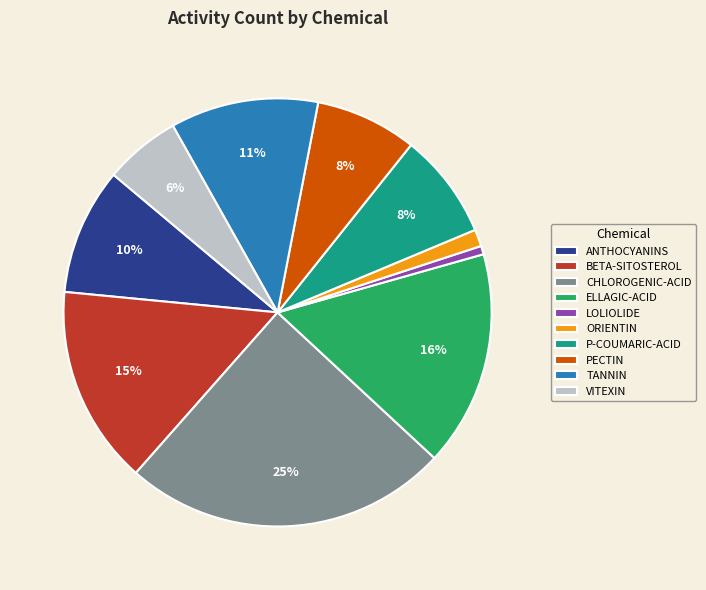

Which has a higher value, ANTHOCYANINS or BETA-SITOSTEROL?

BETA-SITOSTEROL